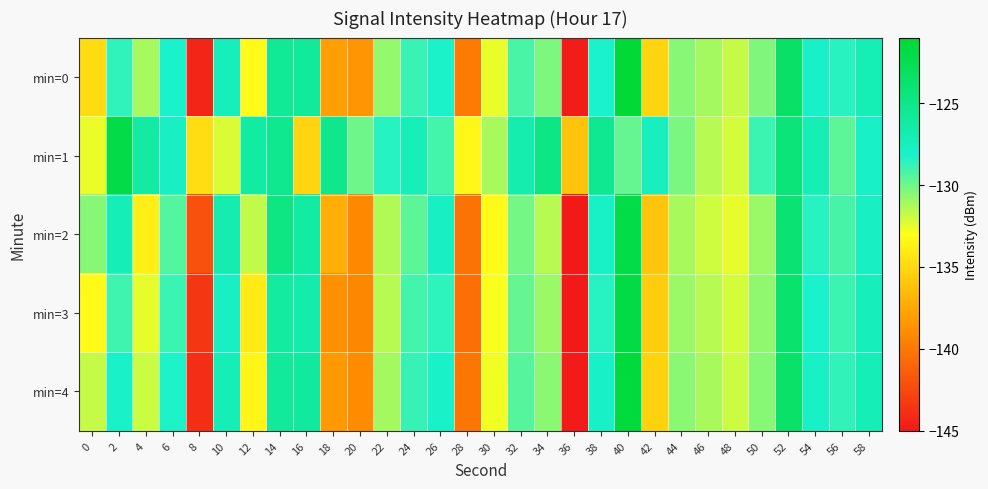

How many distinct data groups are displayed?

5